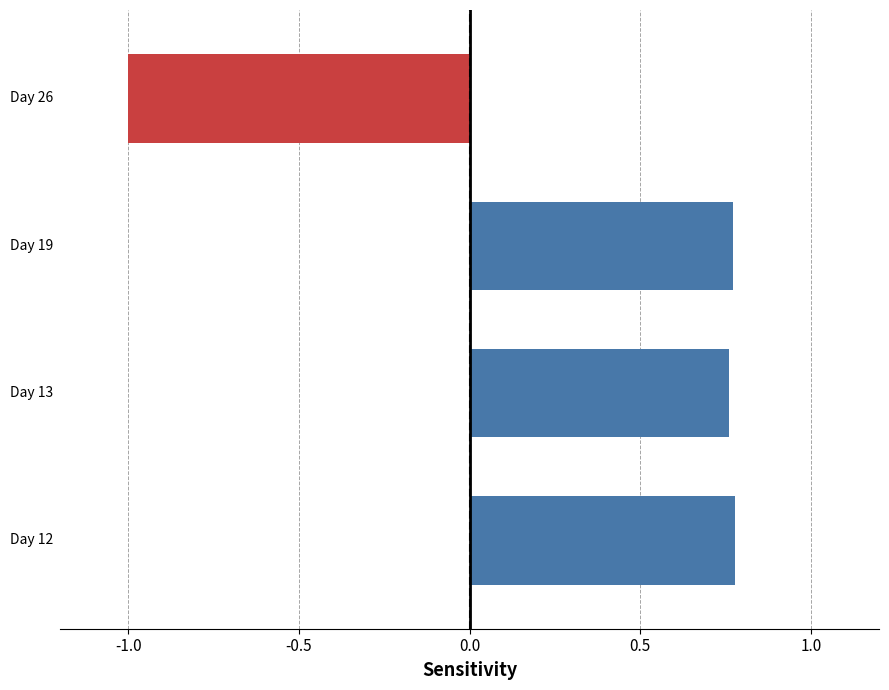

What is the average value?

0.3